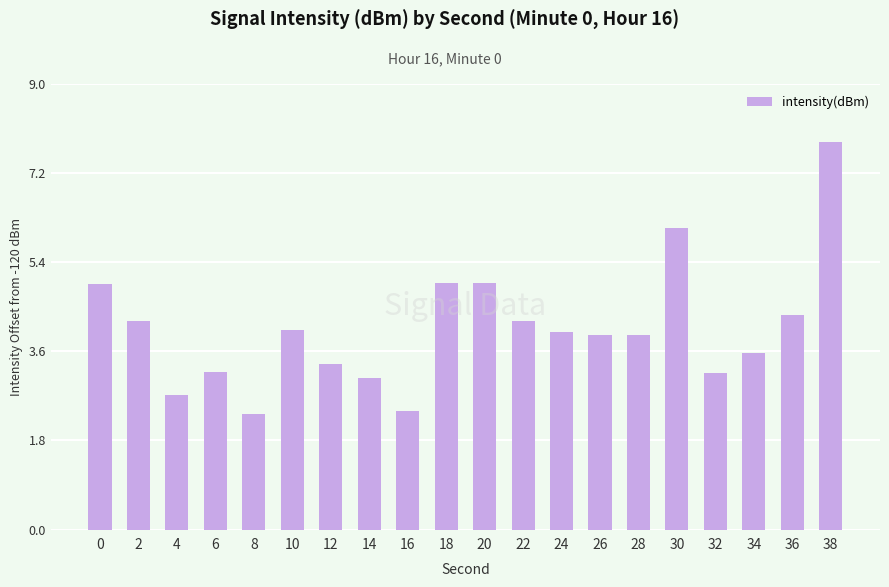

The chart shows a value of 3.9 at 28. True or false?

True